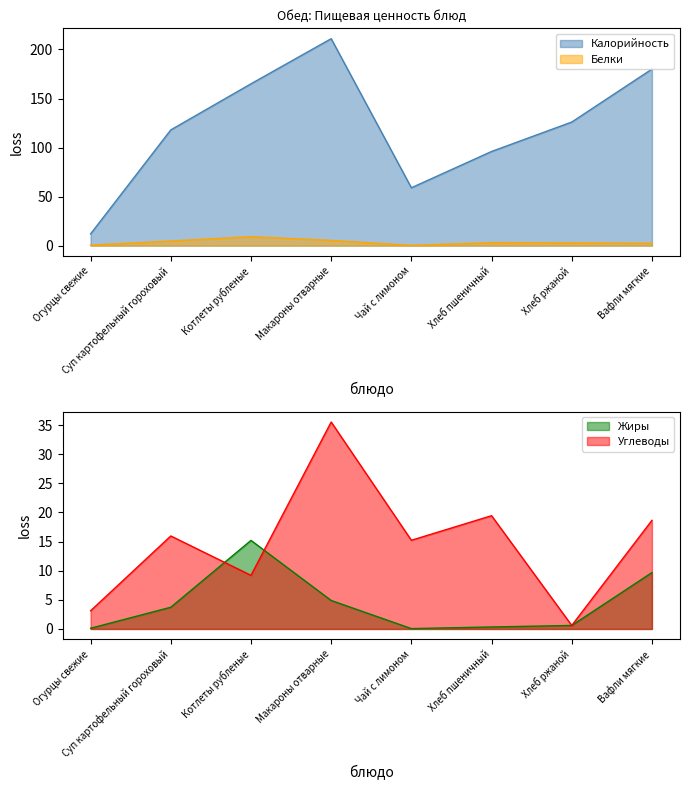

How many lines are shown in the chart?

4